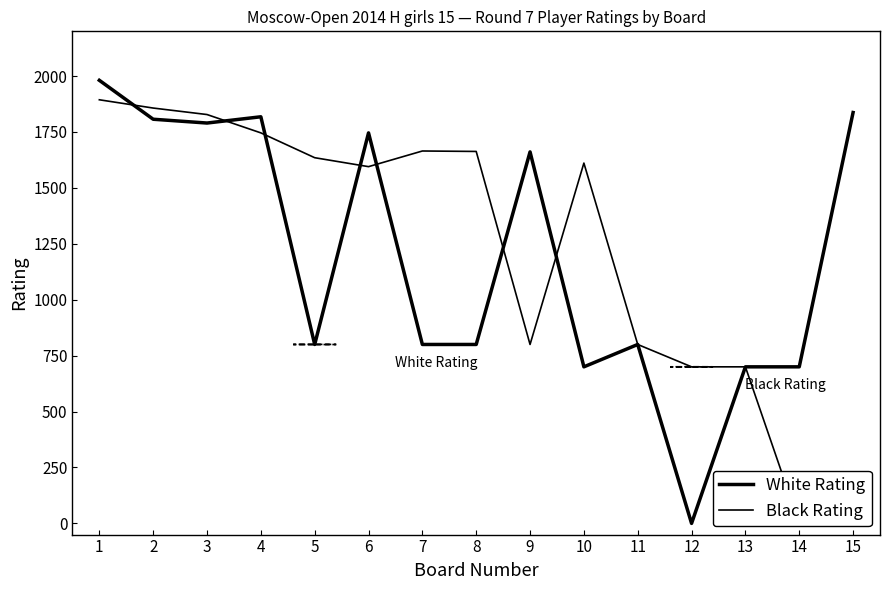

At which category does Black Rating reach its first local peak?

7